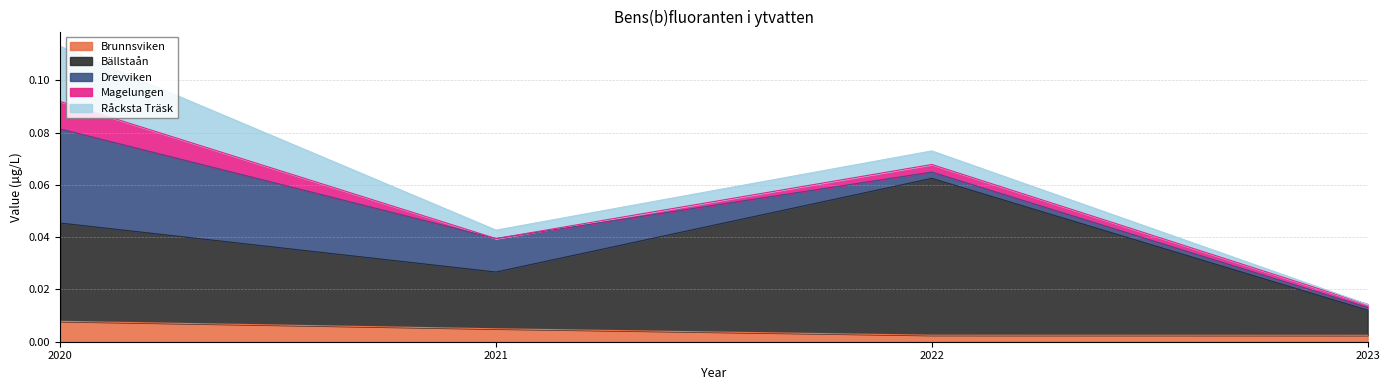

True or false: Råcksta Träsk has more than 0 interior local peaks.

True